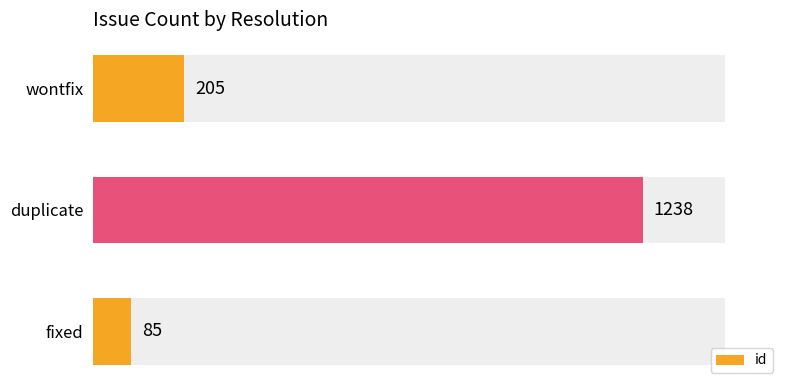

At which label does id reach its peak?

duplicate